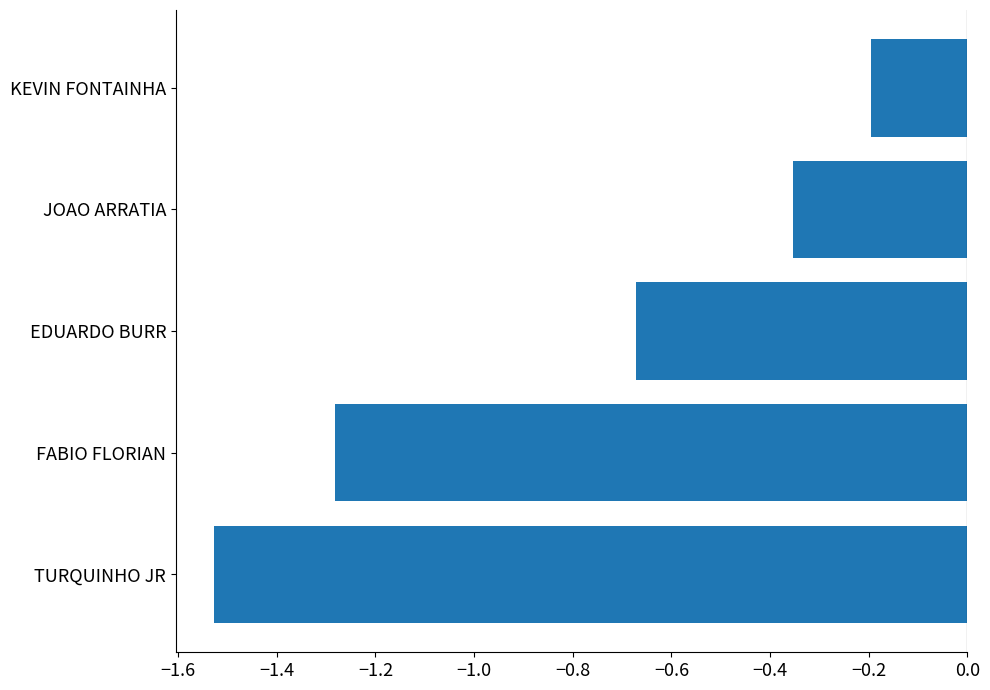

The chart shows a value of -0.2 at KEVIN FONTAINHA. True or false?

True